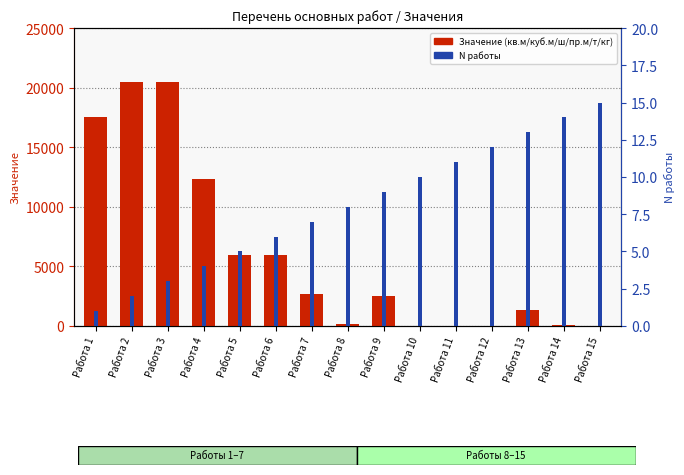

Rank the series at Работа 7 from lowest to highest value.

N работы, Значение (кв.м/куб.м/ш/пр.м/т/кг)